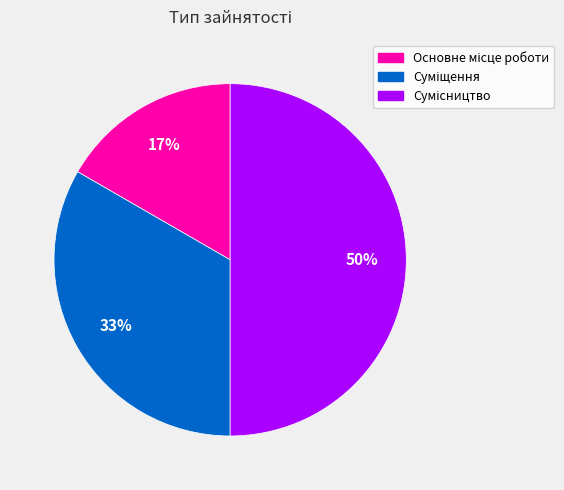

To the nearest percent, what is the average slice percentage?

33%